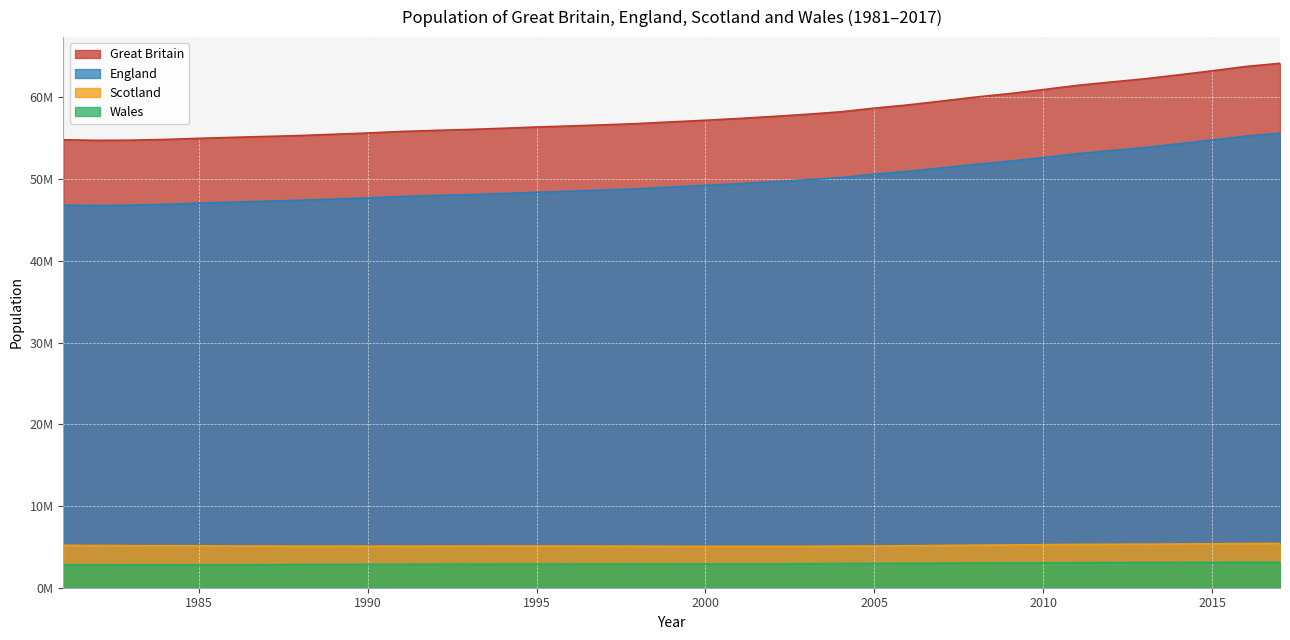

The value of England at 1990 is 79242174. True or false?

False